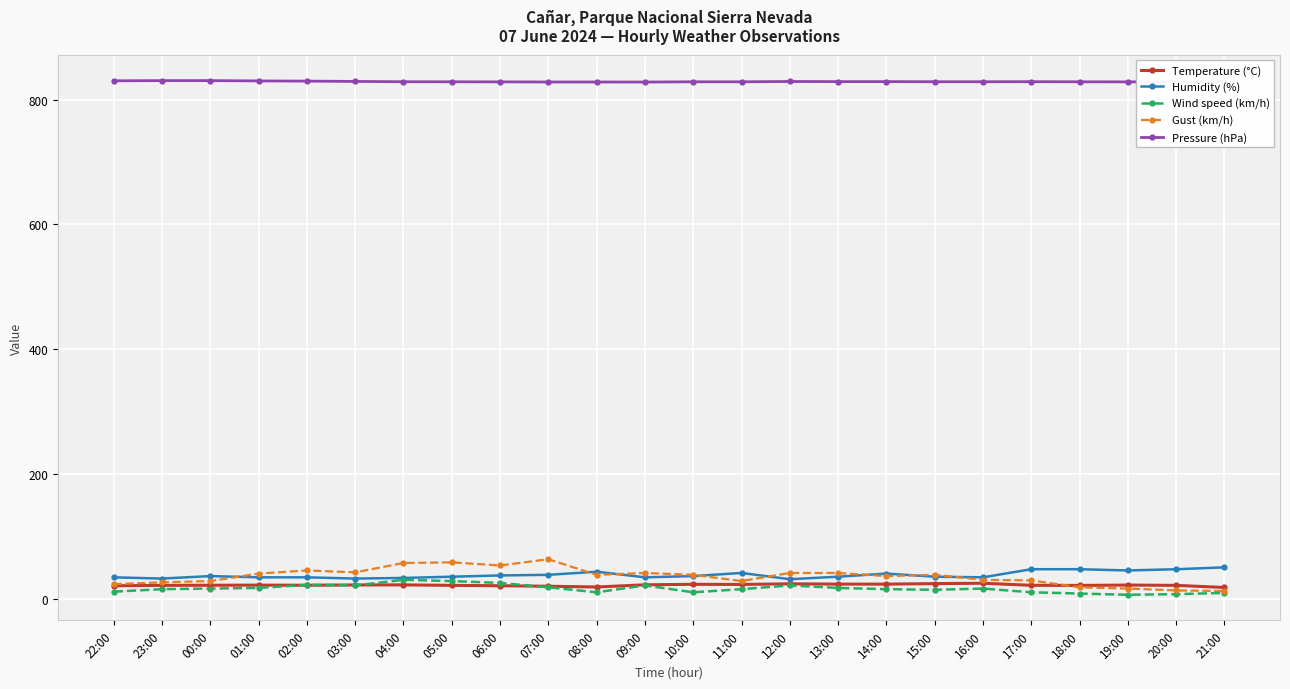

What is the value of the Humidity (%) point at the 12th from the left?

34.0